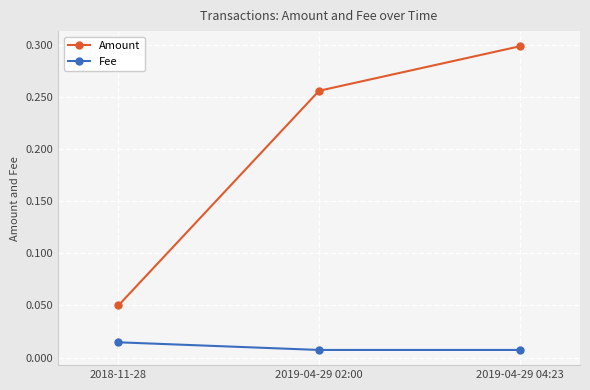

How many lines are shown in the chart?

2